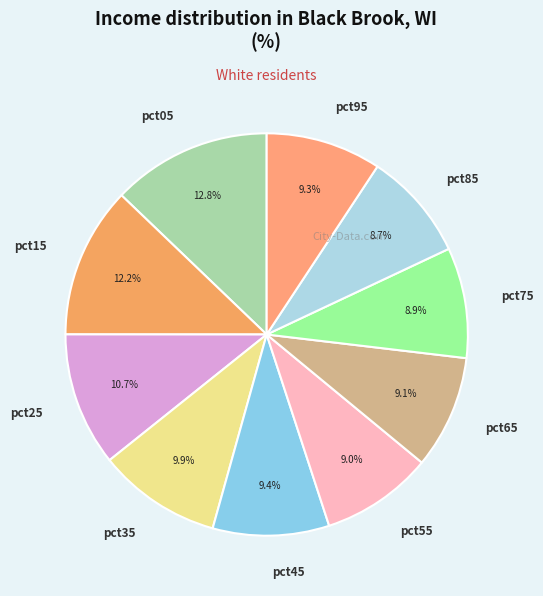

What percentage is the pct75 slice, to the nearest percent?

9%